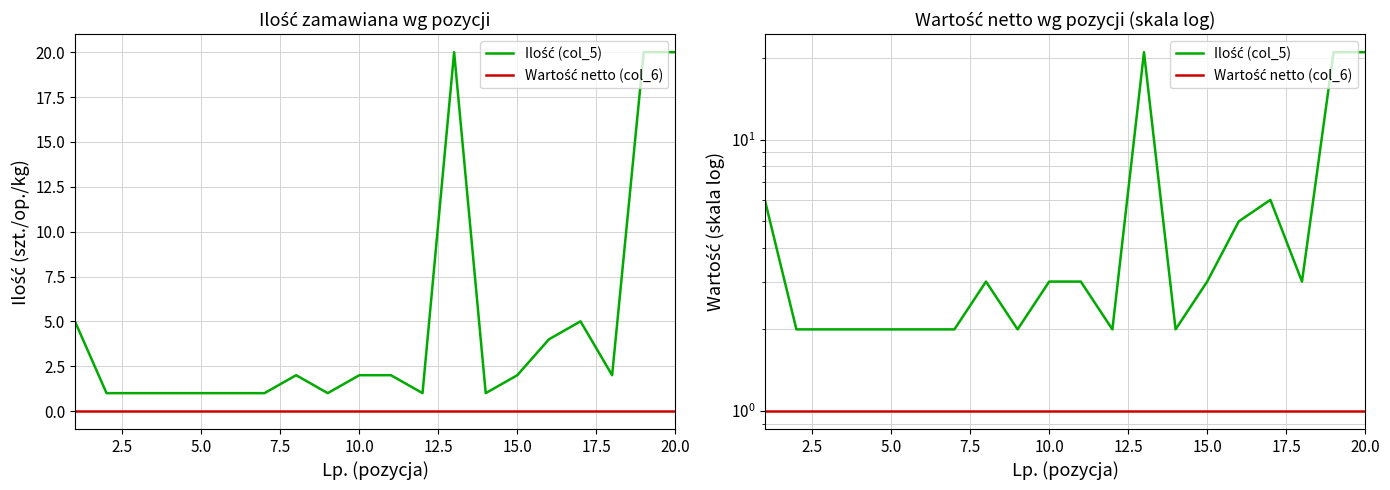

Which series has the largest total across all categories?

Ilość (col_5)